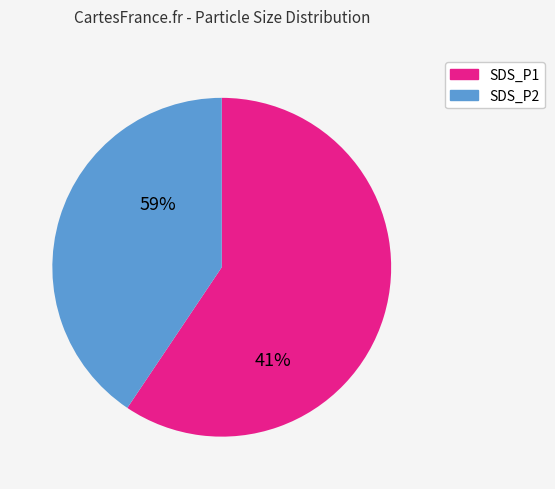

Does SDS_P1 account for over 50% of the chart?

Yes